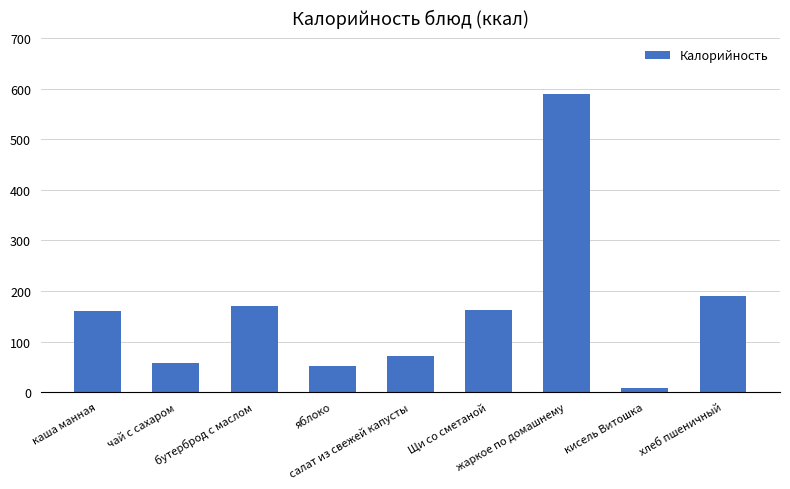

Is it true that the value at салат из свежей капусты is 71?

True